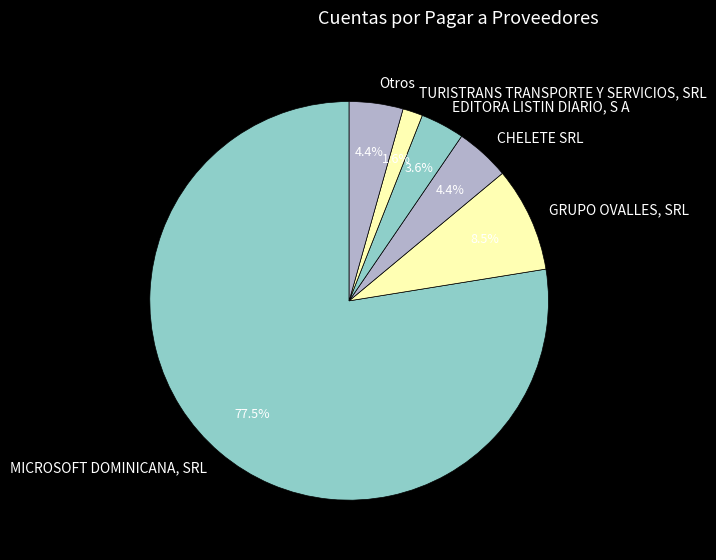

Which category has the biggest portion of the pie?

MICROSOFT DOMINICANA, SRL